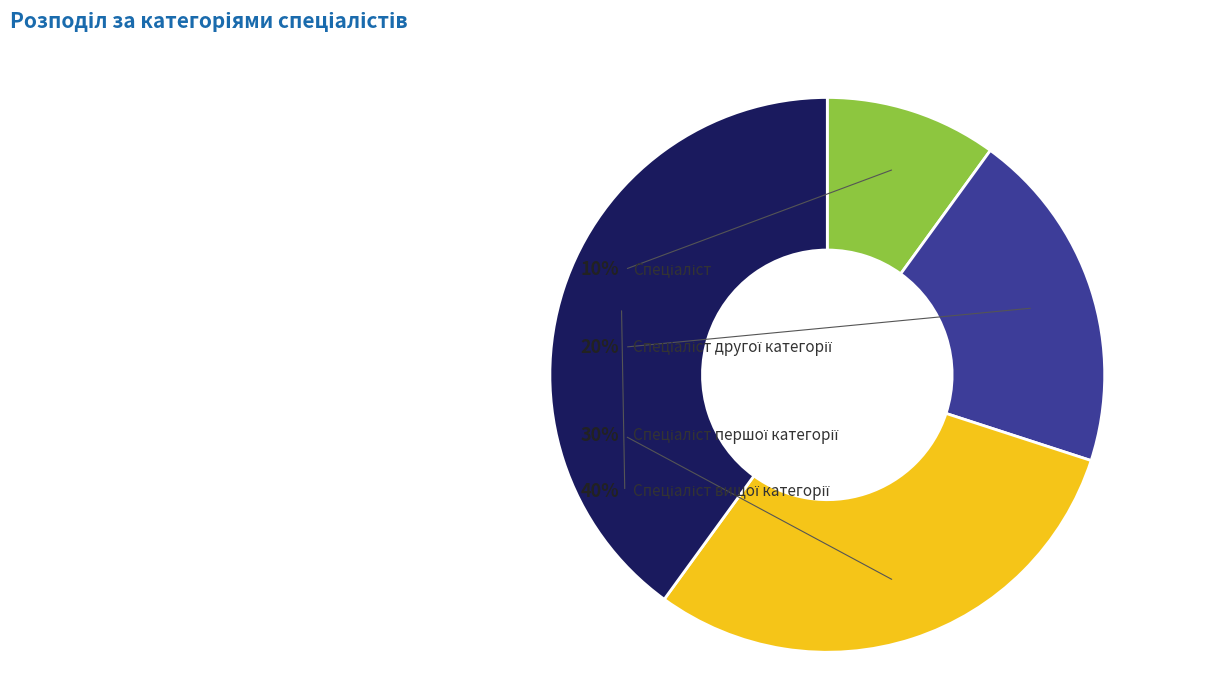

To the nearest percent, what is the difference between the largest and smallest slice percentages?

30%